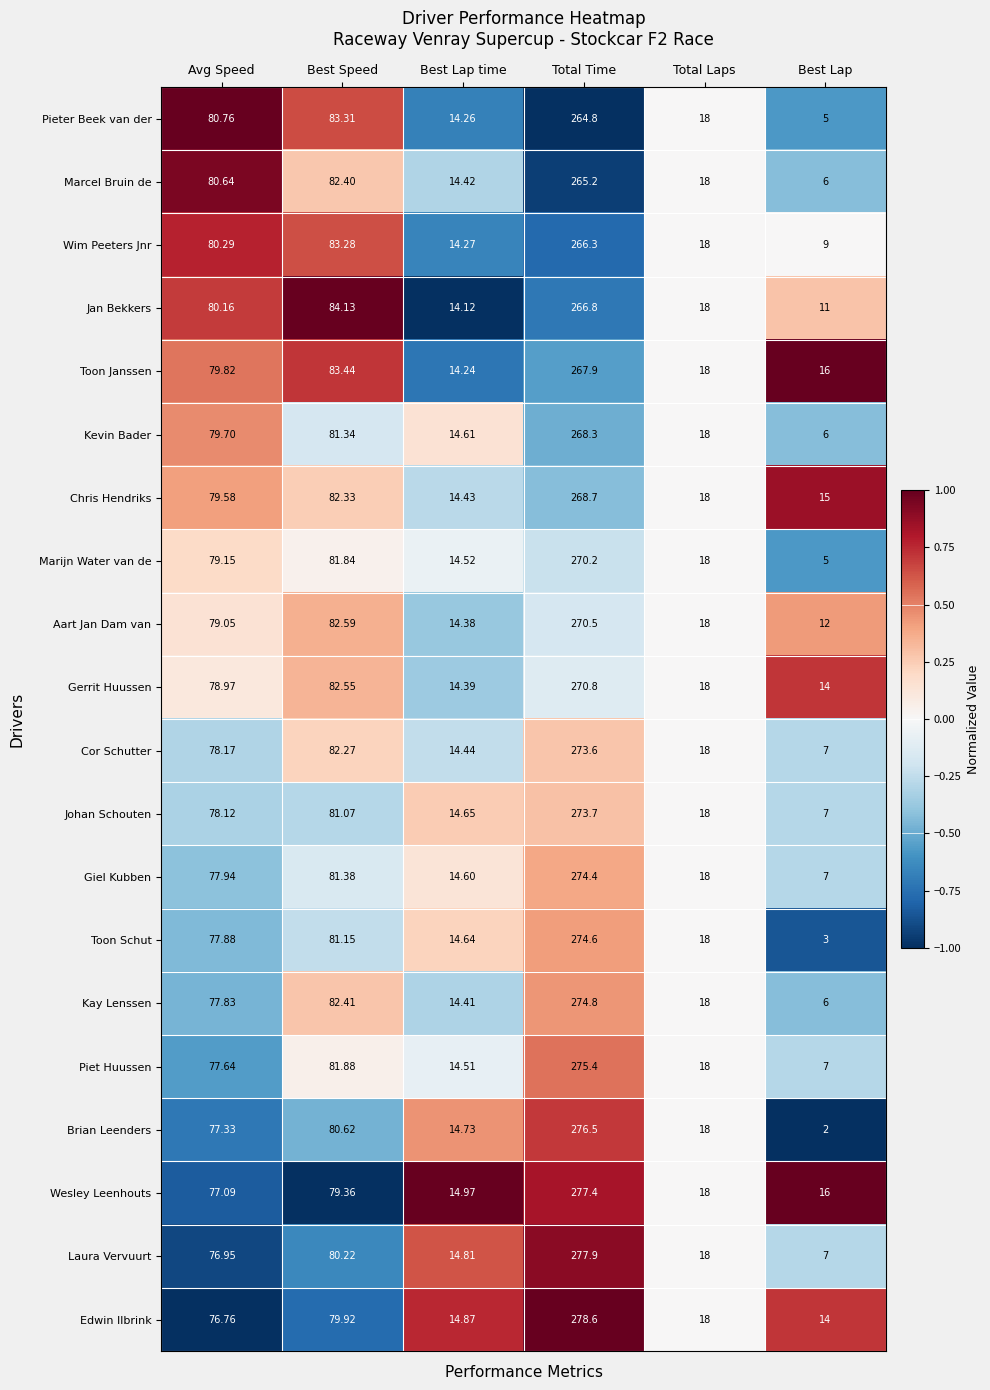

Is the value of Chris Hendriks at Avg Speed greater than the value of Toon Schut at Total Time?

No